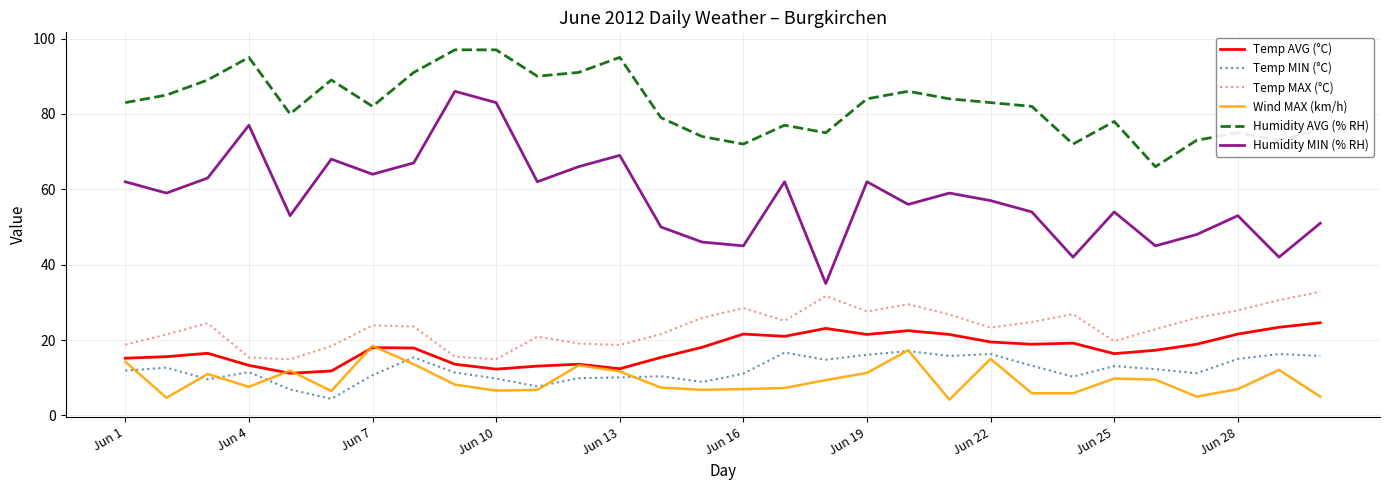

Which series has the largest total across all categories?

Humidity AVG (% RH)